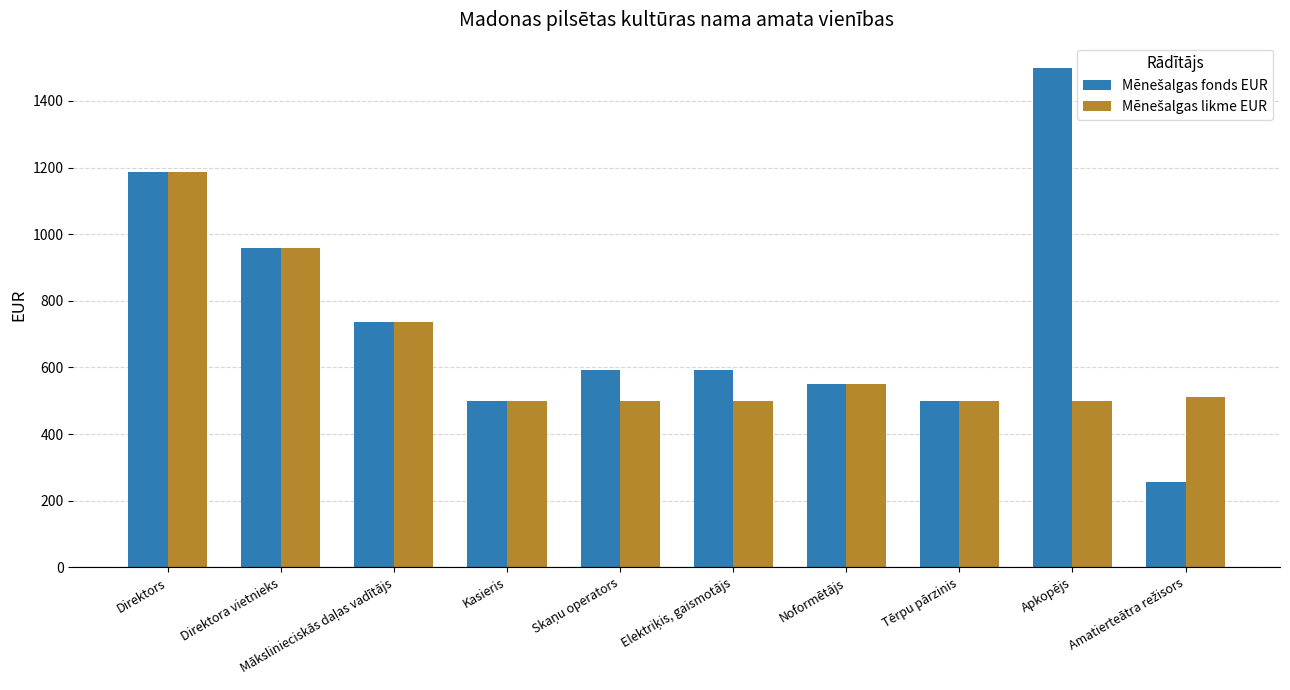

What is the difference between the highest and lowest values at Apkopējs?

1000